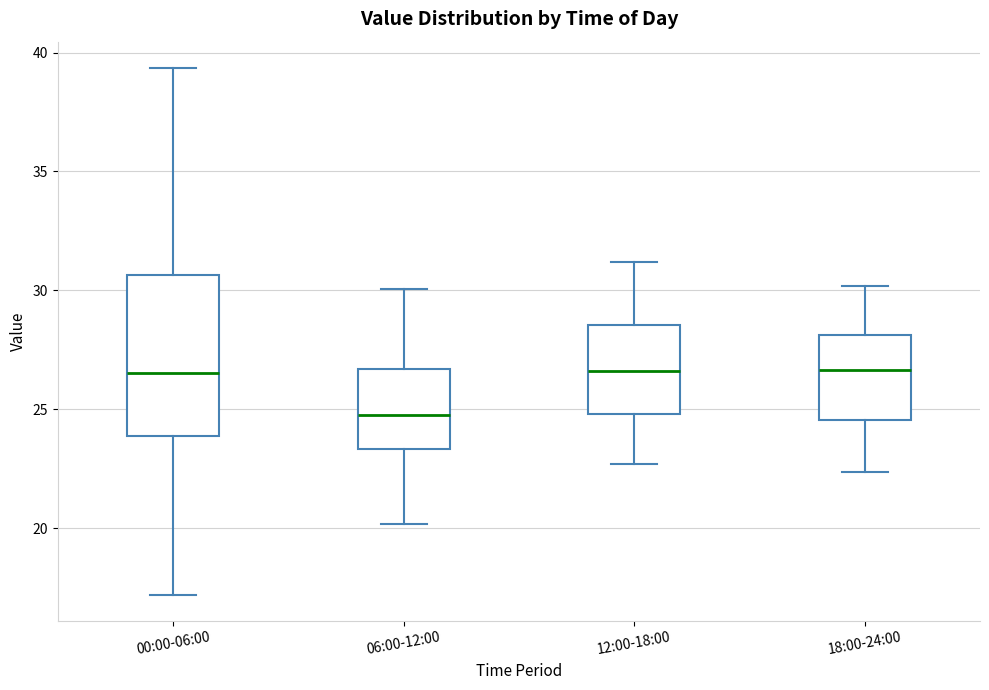

Where does the lower whisker of the box for 00:00-06:00 end on the y-axis? The values are not printed on the chart, so give them approximately, as read against the axis.

17.0